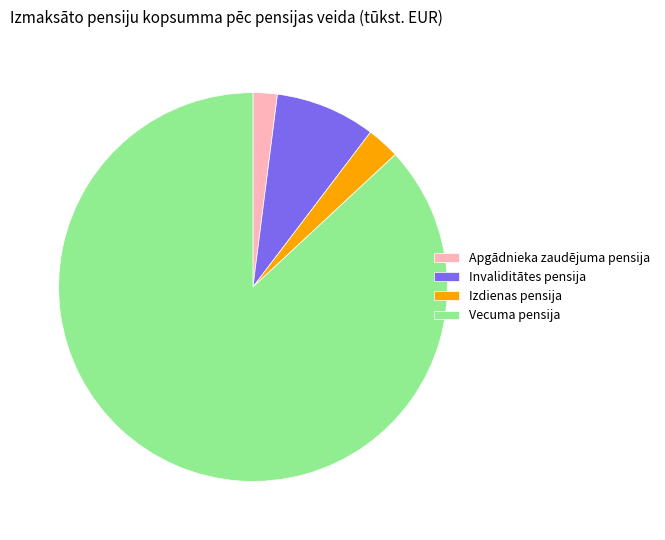

The Apgādnieka zaudējuma pensija slice represents 2% of the pie. True or false?

True